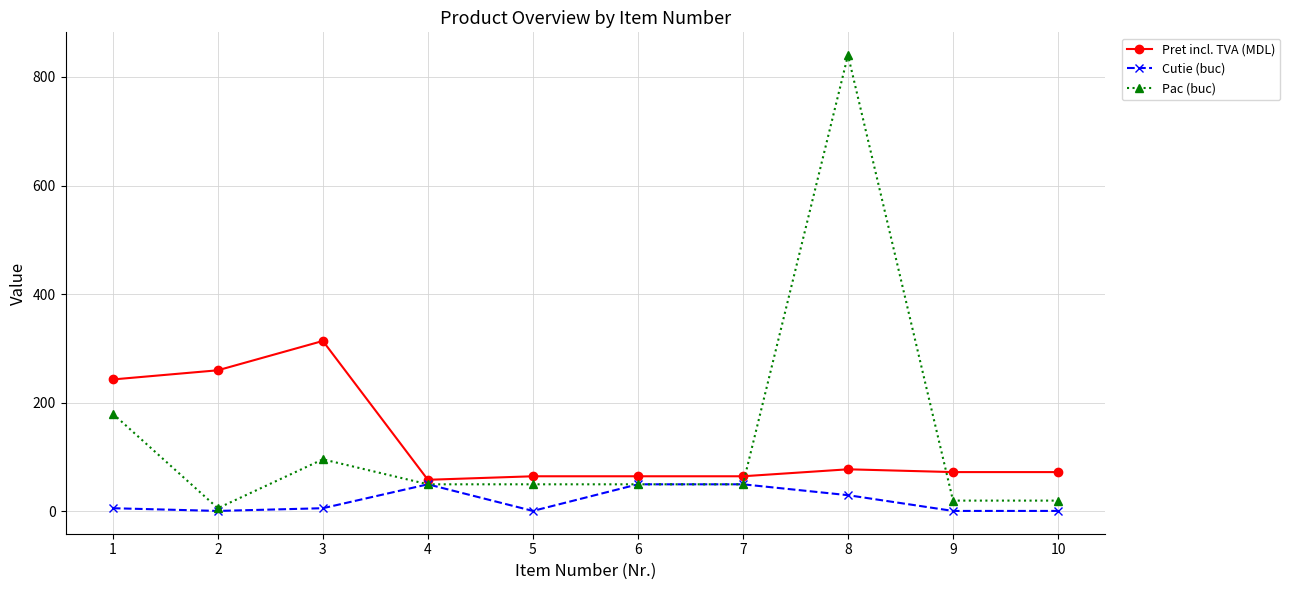

Which series has the largest range (max minus min)?

Pac (buc)